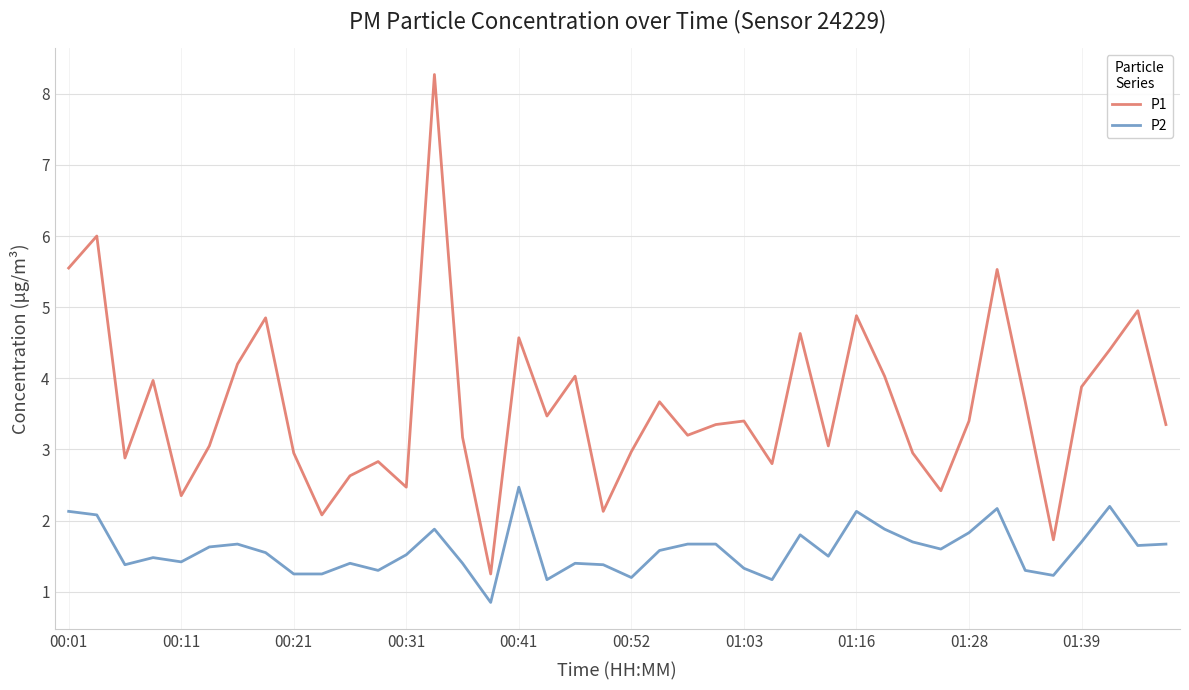

What is the sum of all P1 values?

145.0